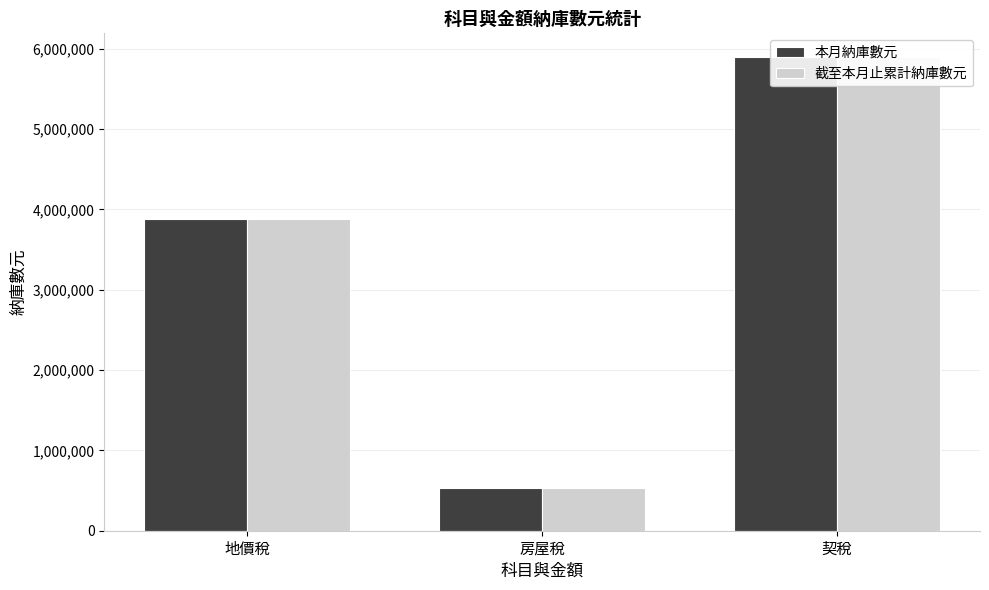

What is the label of the 1st bar from the left?

地價稅